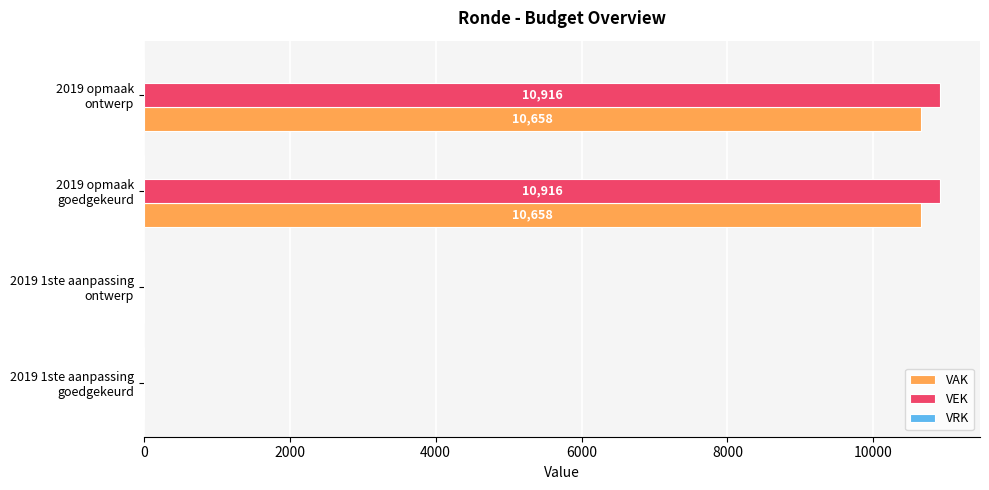

What is the greatest value displayed?

10916